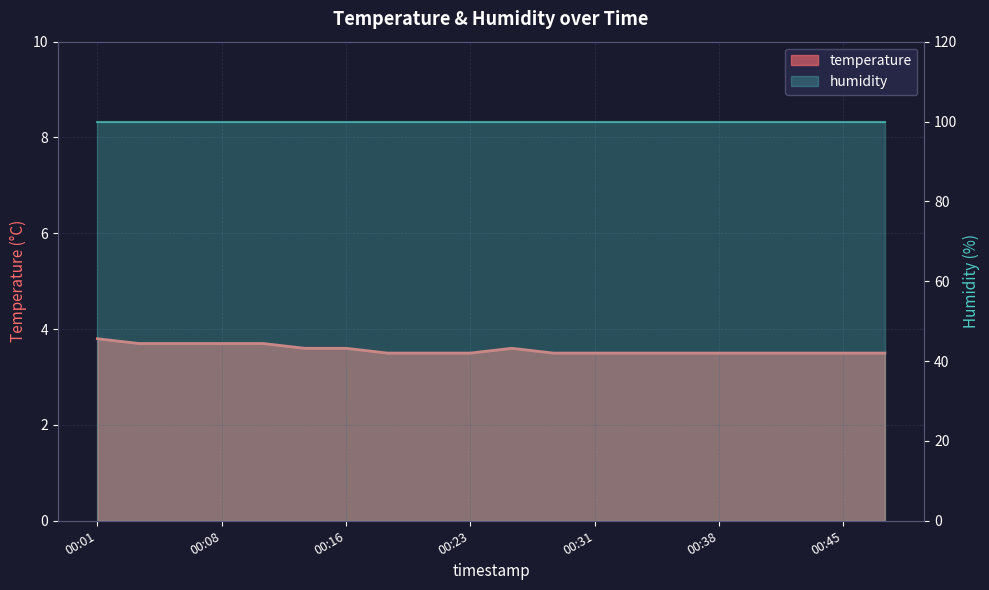

Reading left to right, what are all the values shown in this chart?

00:01=3.8	00:03=3.7	00:06=3.7	00:08=3.7	00:11=3.7	00:13=3.6	00:16=3.6	00:18=3.5	00:21=3.5	00:23=3.5	00:26=3.6	00:28=3.5	00:31=3.5	00:33=3.5	00:36=3.5	00:38=3.5	00:41=3.5	00:43=3.5	00:45=3.5	00:48=3.5